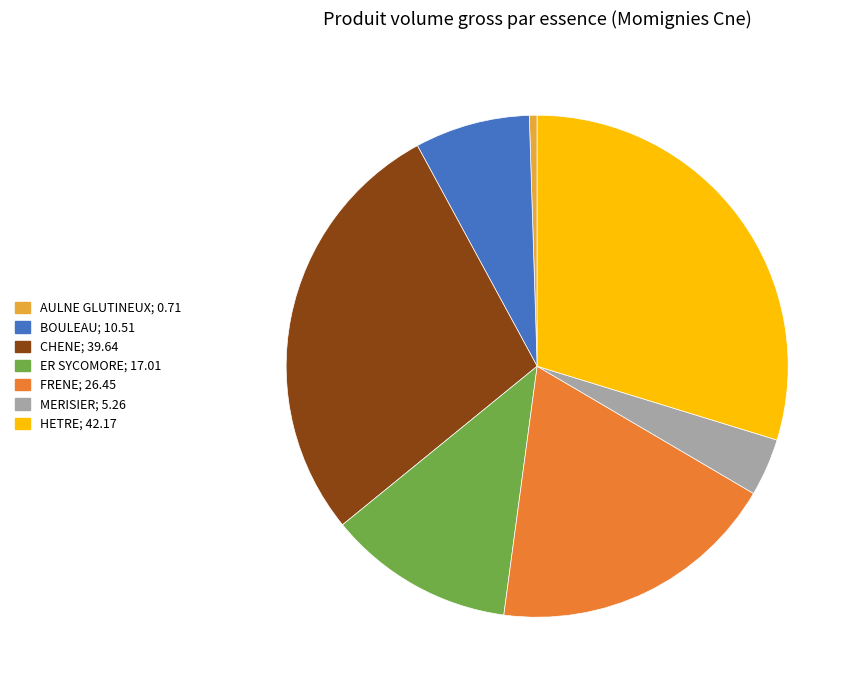

Combined, do AULNE GLUTINEUX and MERISIER account for over 50%?

No